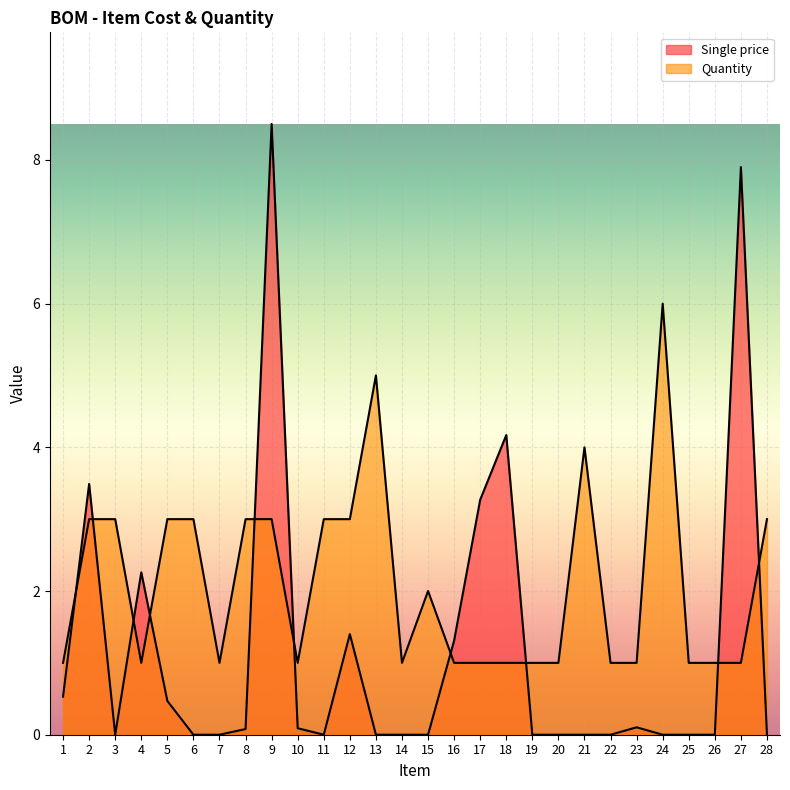

What is the value of the Single price point at the 18th from the left?

4.2